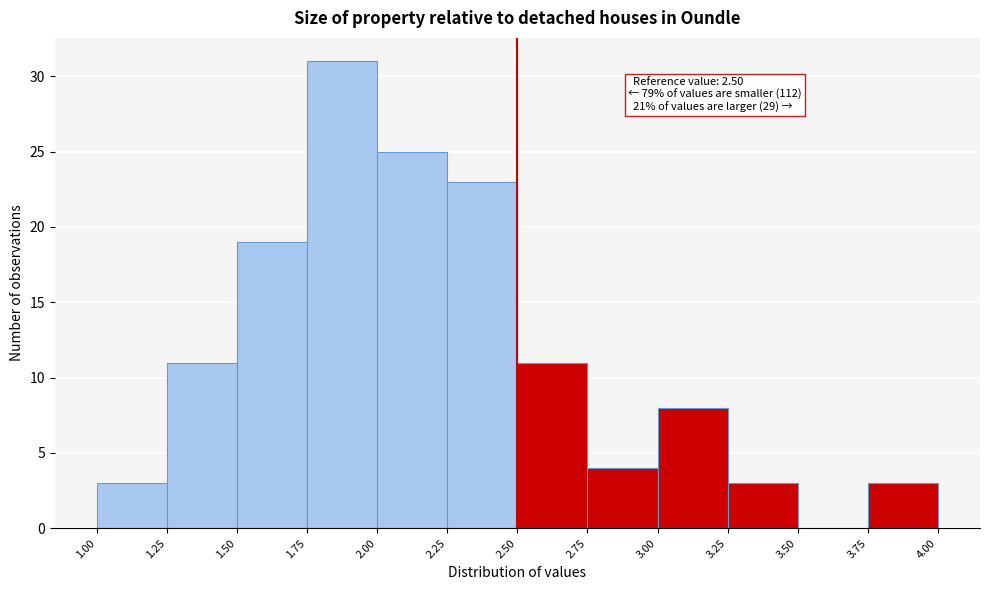

Which range on the x-axis has the tallest bar?

1.75 to 2.00